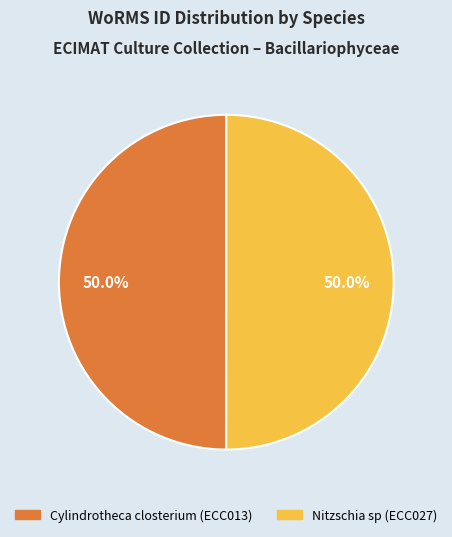

What percentage is the Nitzschia sp (ECC027) slice, to the nearest percent?

50%